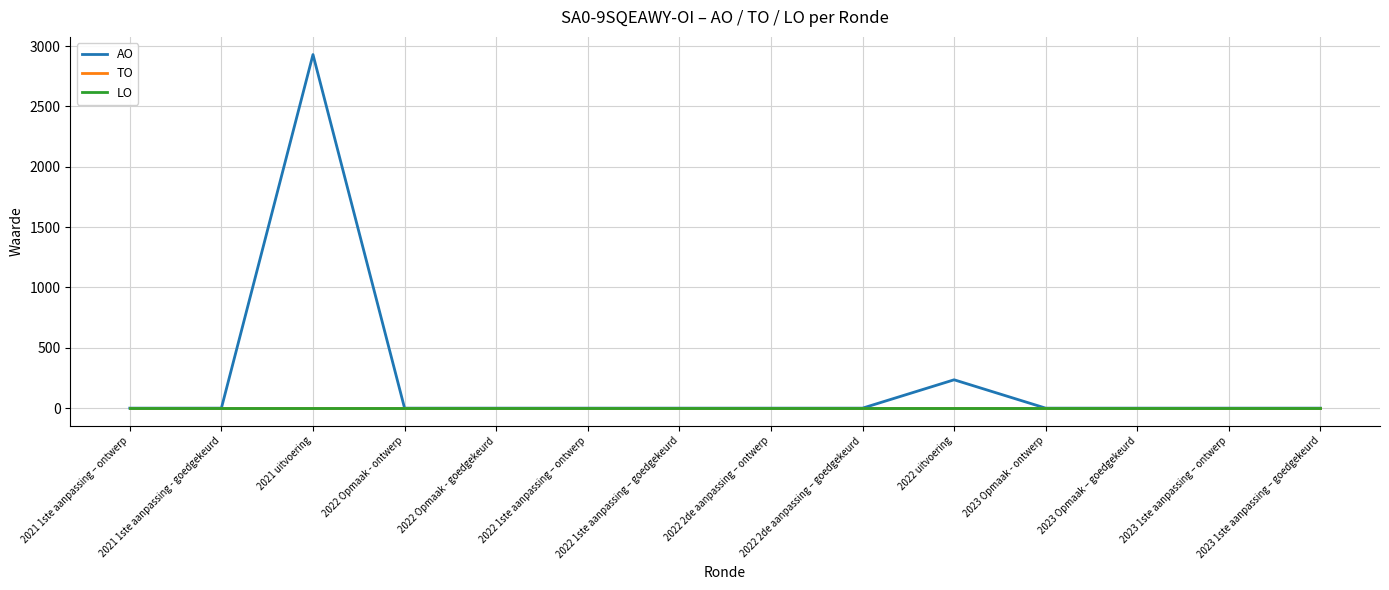

True or false: TO and AO cross at least once.

False